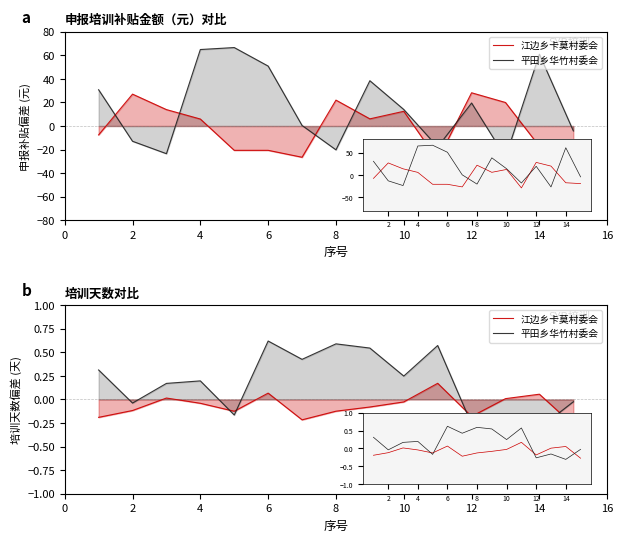

The 江边乡卡莫村委会 series shows -0.2 at 8. True or false?

False